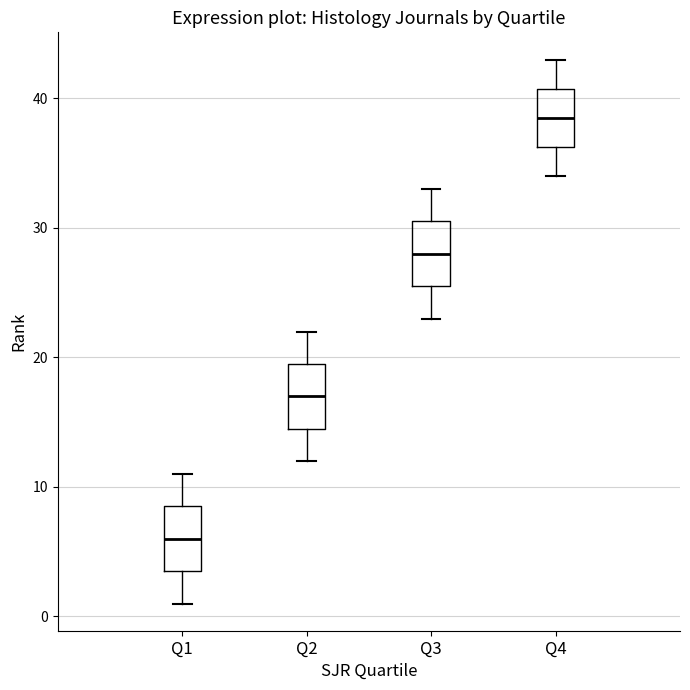

Reading left to right, read every box against the y-axis: the position of its median line, the range the box covers, and the ends of its whiskers. The values are not printed on the chart, so give them approximately, as read against the axis.

Q1: median 6, box 4 to 9, whiskers 1 to 11
Q2: median 17, box 15 to 20, whiskers 12 to 22
Q3: median 28, box 26 to 31, whiskers 23 to 33
Q4: median 39, box 36 to 41, whiskers 34 to 43